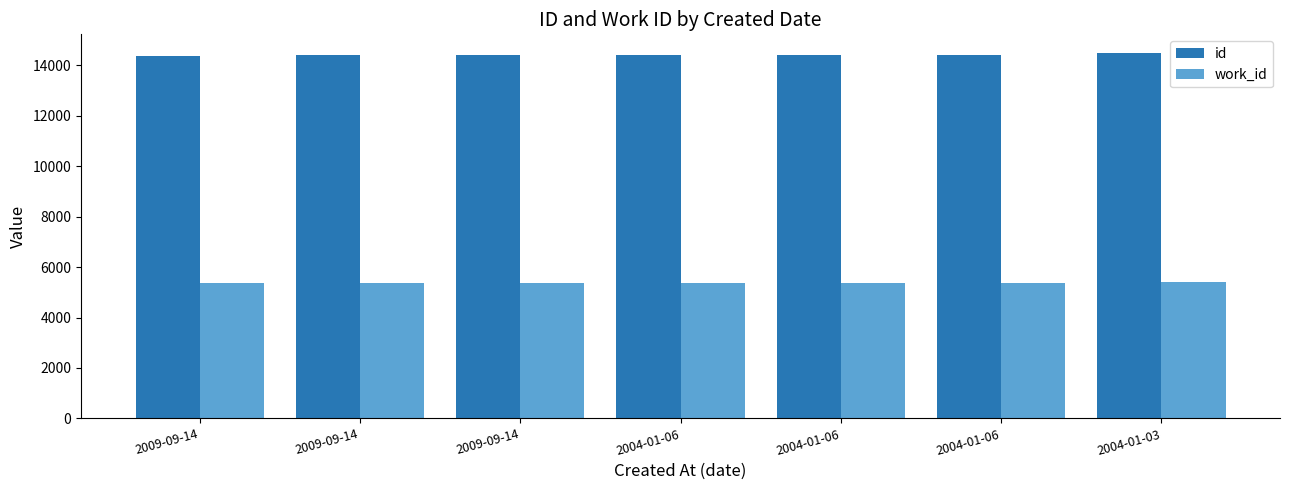

At how many categories does at least one series exceed 12640?

7